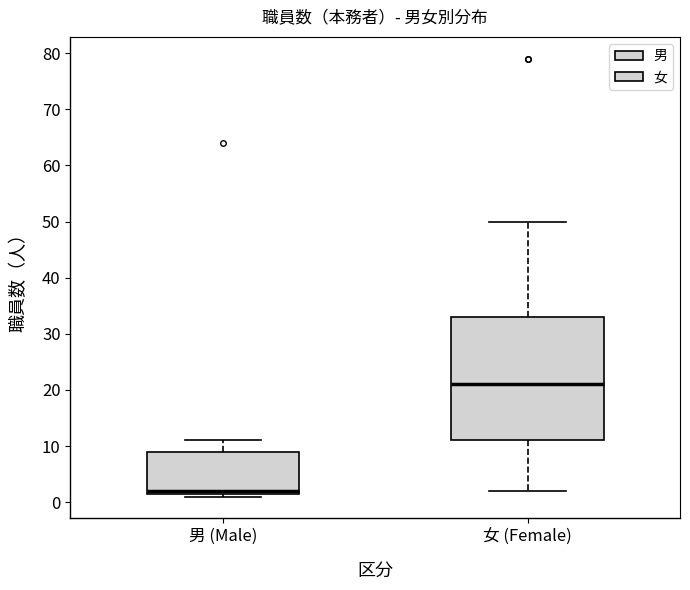

Comparing the boxes themselves (not the whiskers), which one is the tallest?

女 (Female)